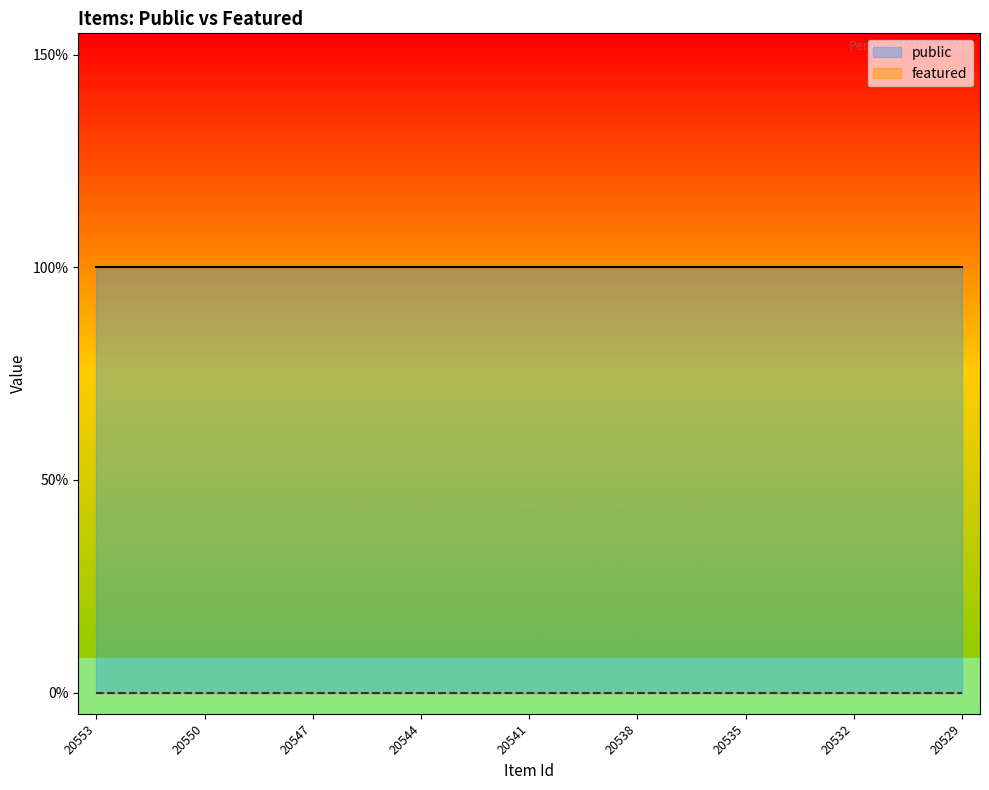

Is the value of featured at 20544 greater than the value of public at 20542?

No